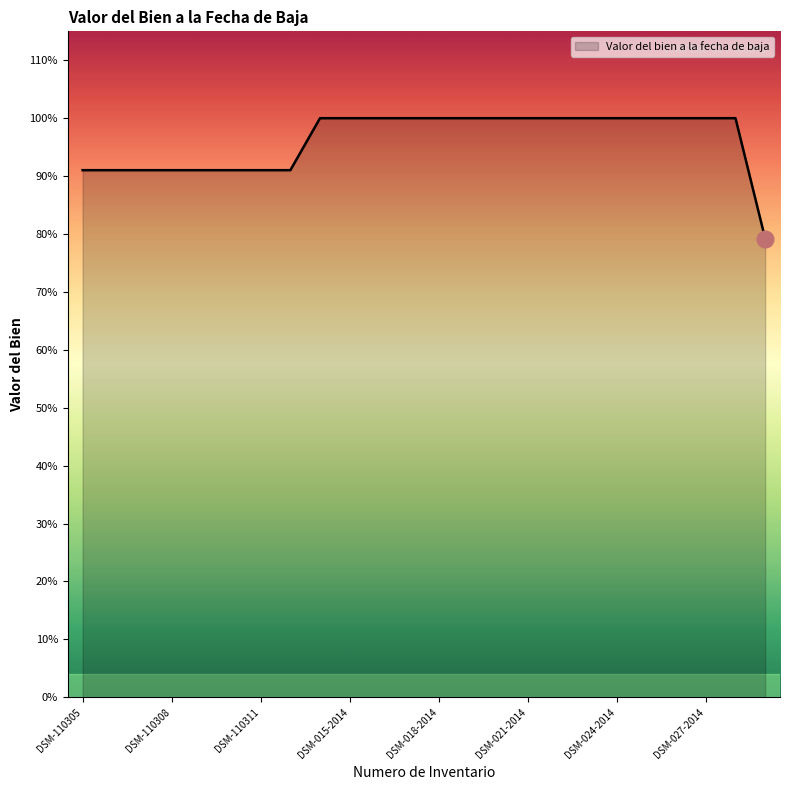

Does the chart have visible grid lines?

No